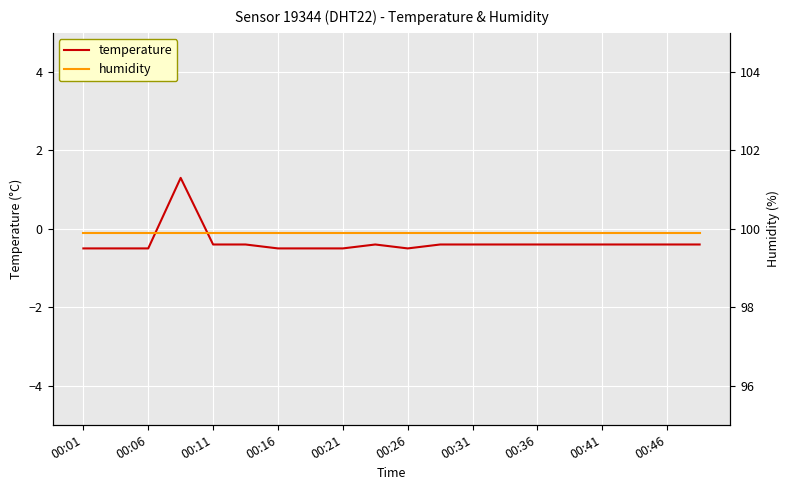

The temperature series shows -0.5 at 00:16. True or false?

True